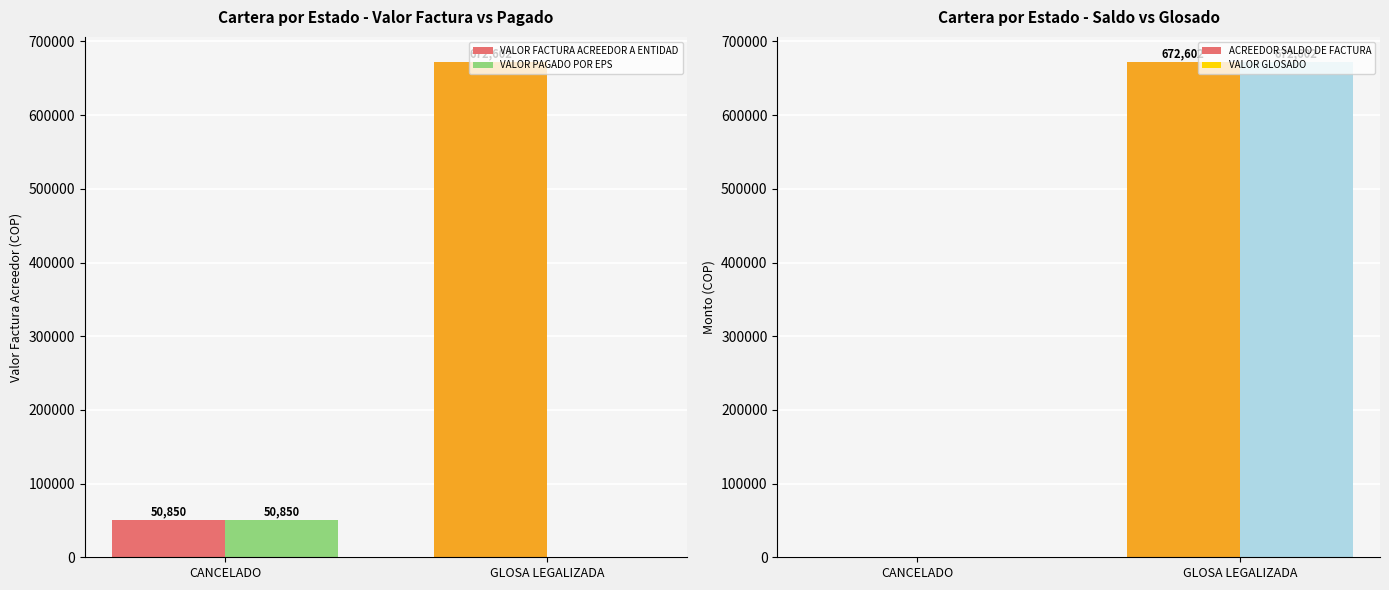

What position from the left is CANCELADO?

1